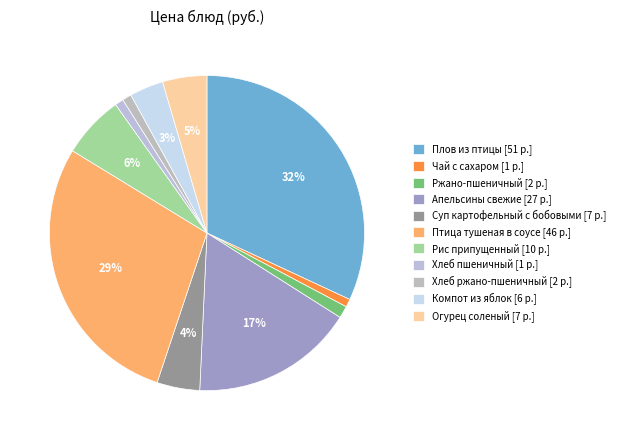

Count the number of slices in the pie.

11